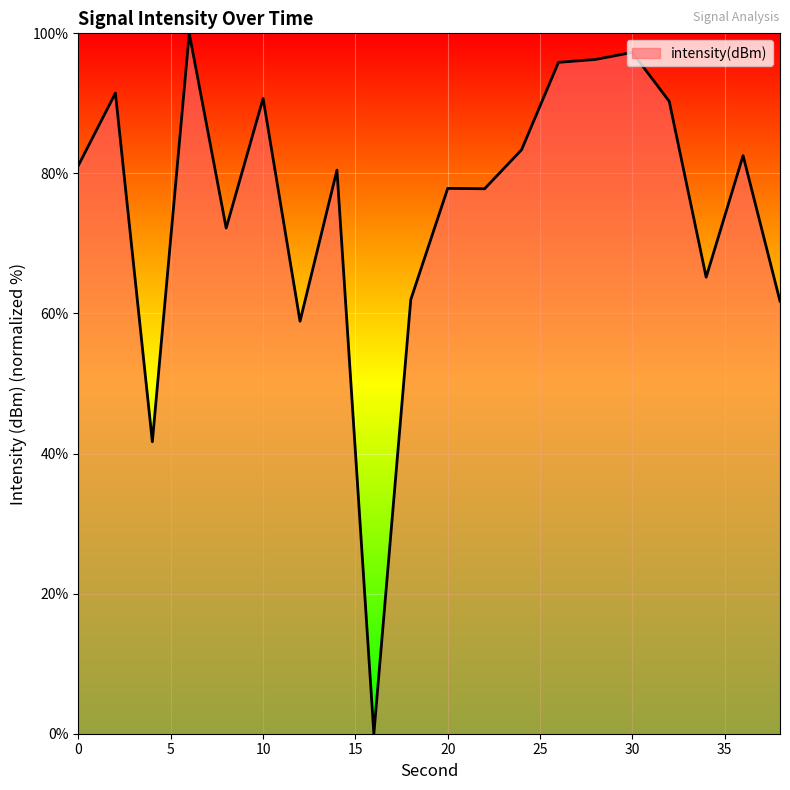

What is the difference between the maximum and minimum values?

100.0